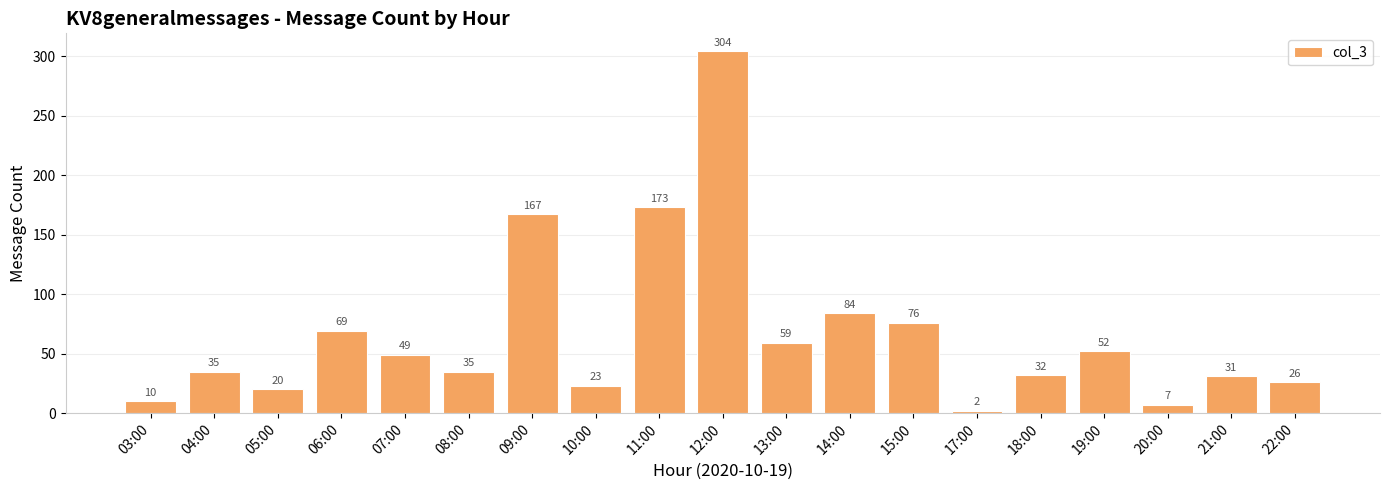

How many categories are shown in the chart?

19